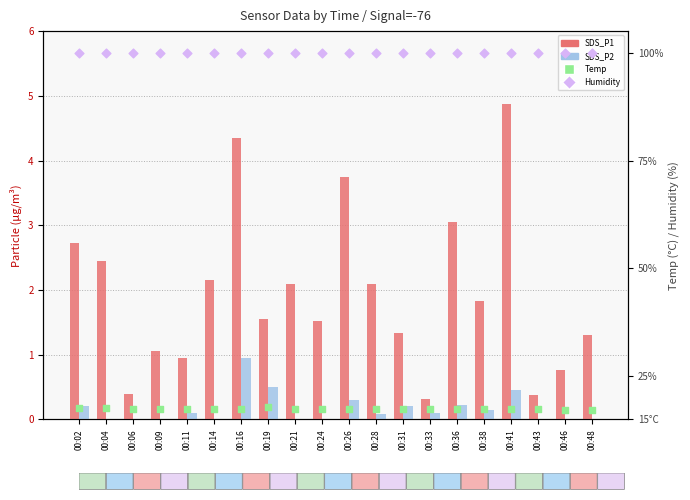

Which series contains the lowest Y value?

SDS_P2